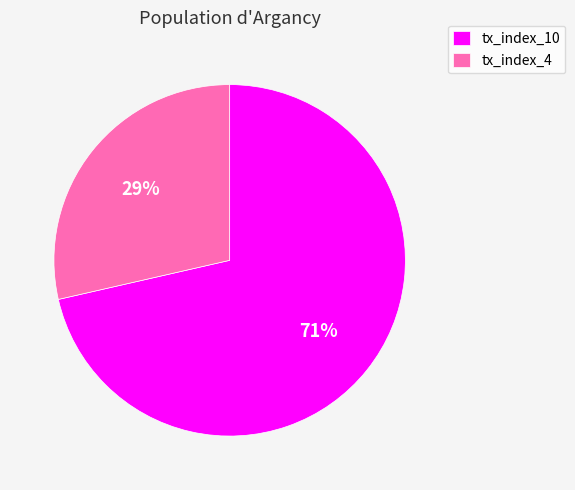

Do tx_index_4 and tx_index_10 together represent more than half of the pie?

Yes